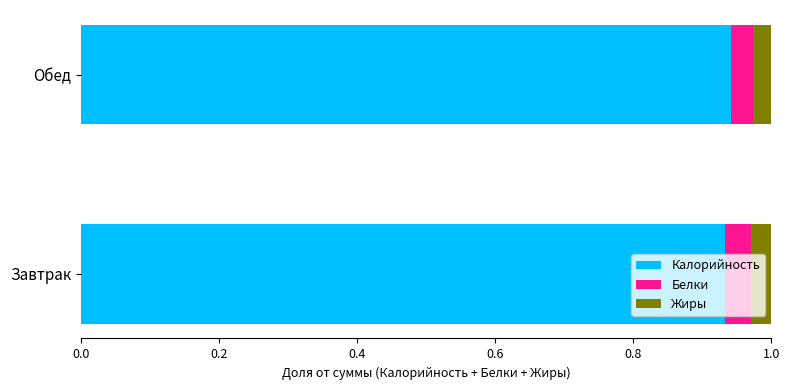

The value of Калорийность at Завтрак is 0.6. True or false?

False